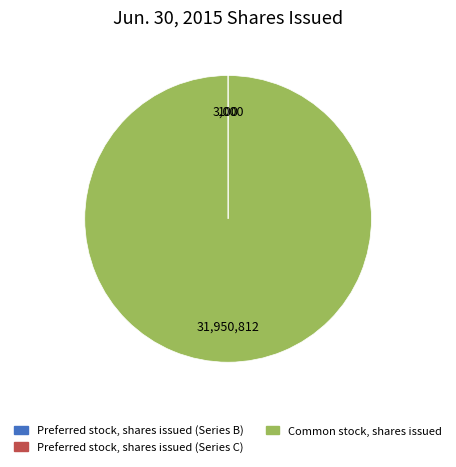

The Common stock, shares issued slice represents 100% of the pie. True or false?

True